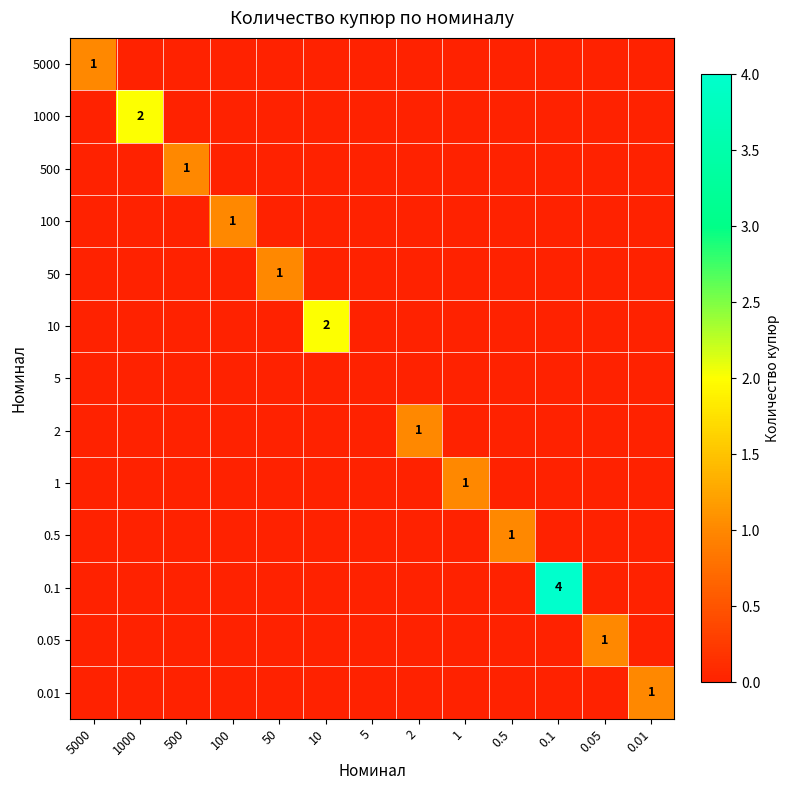

Which category has the highest value in the 0.01 series?

0.01